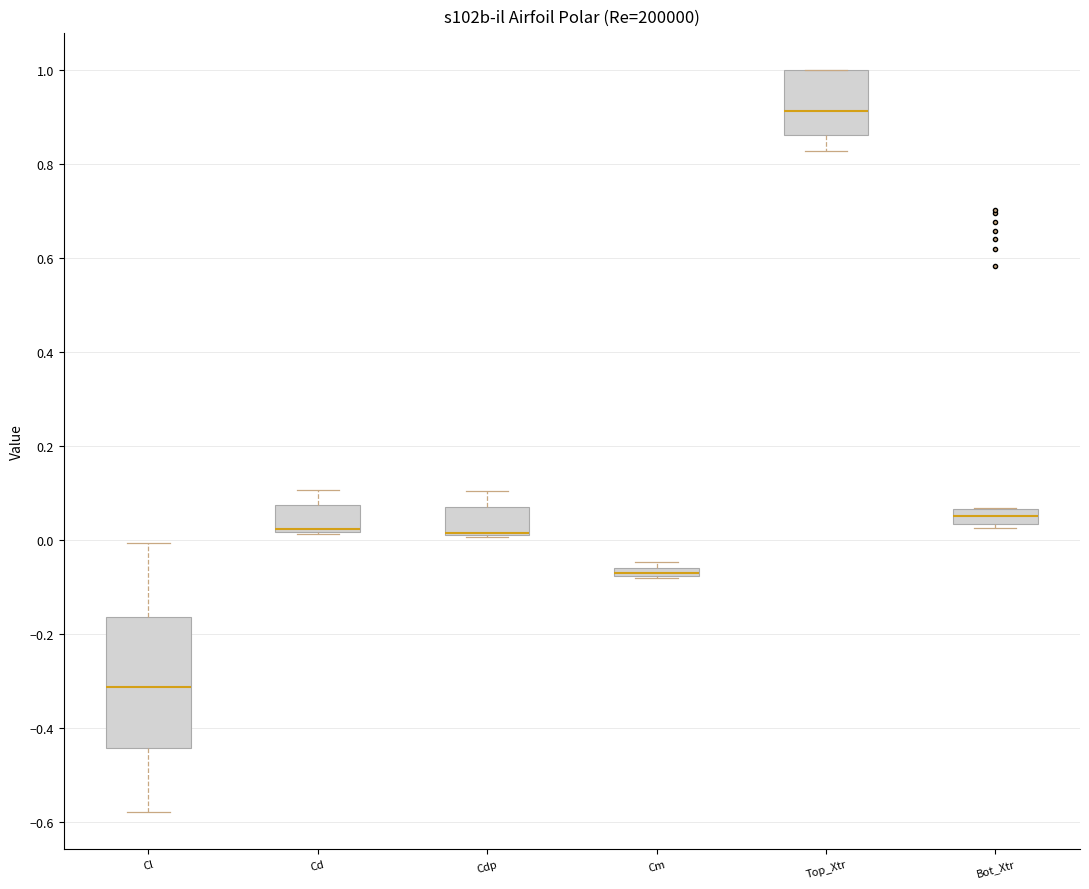

Comparing the boxes themselves (not the whiskers), which one is the tallest?

Cl